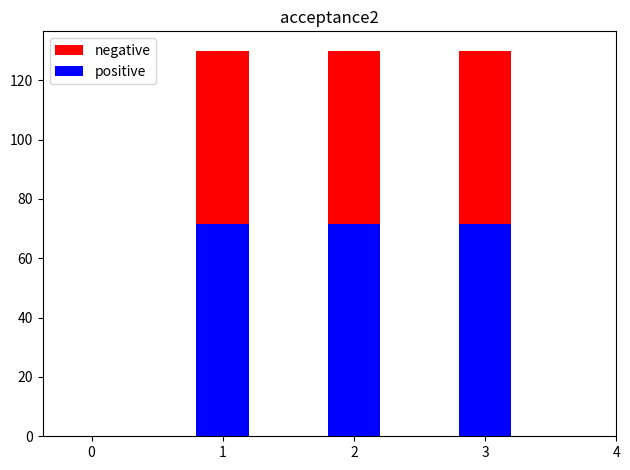

The value of positive at 2 is 41.6. True or false?

False